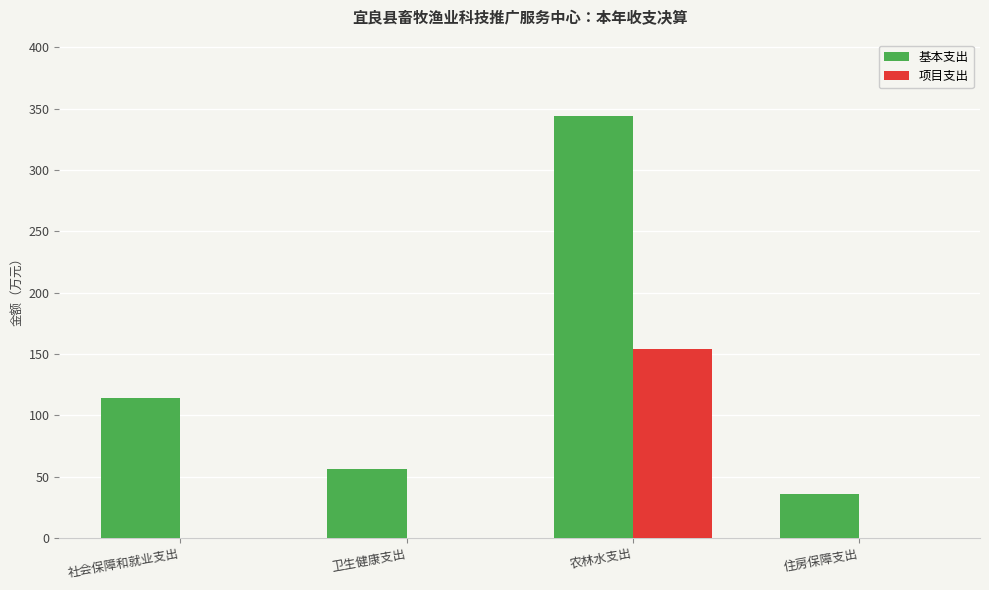

What are all the series names shown in the legend?

基本支出, 项目支出